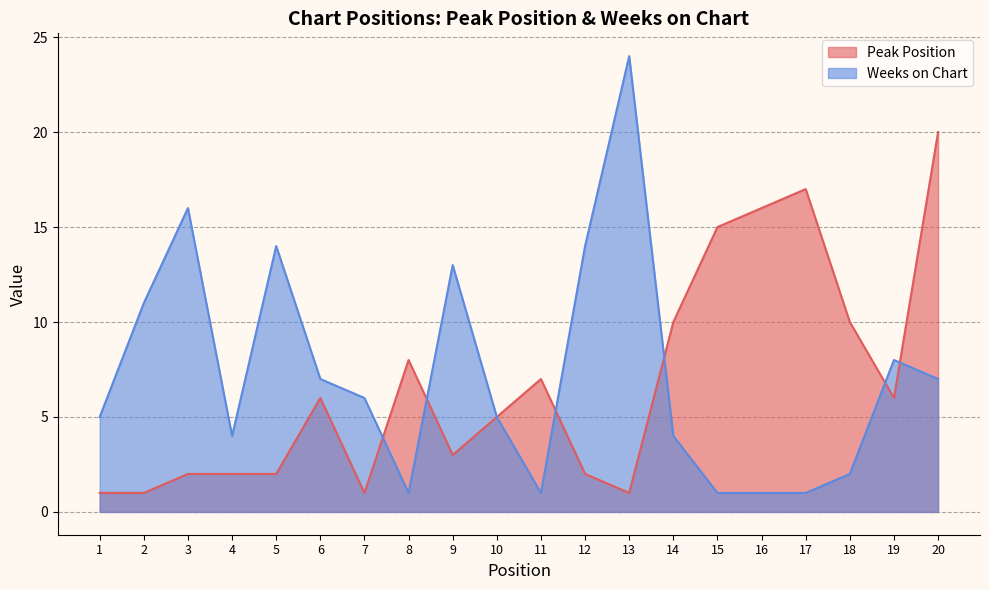

Reading right to left, extract all data points from this chart.

Peak Position: 20	6	10	17	16	15	10	1	2	7	5	3	8	1	6	2	2	2	1	1
Weeks on Chart: 7	8	2	1	1	1	4	24	14	1	5	13	1	6	7	14	4	16	11	5